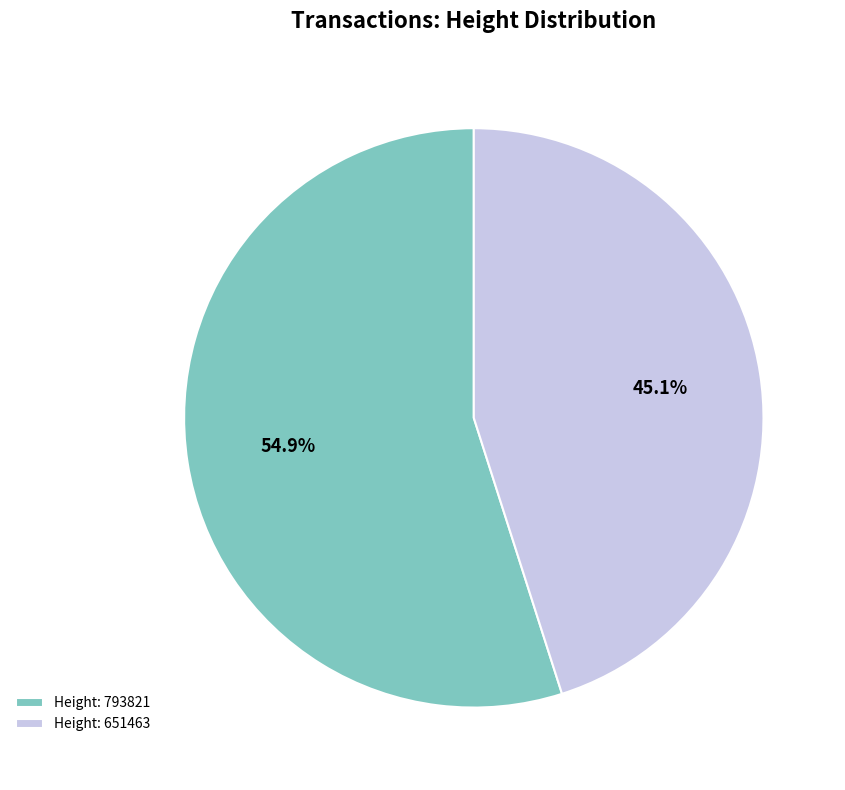

Combined, what portion of the pie is Height: 651463 and Height: 793821?

100.0%